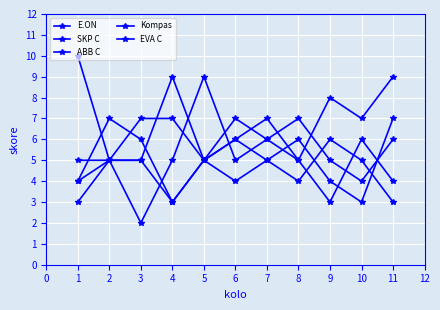

Where does the EVA C series first go above 5?

5